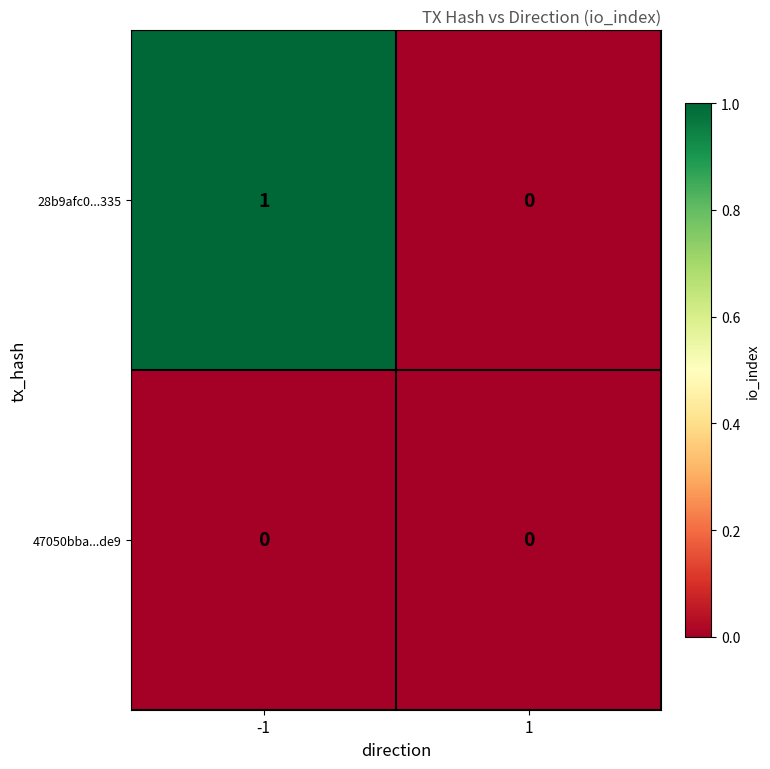

Count the number of data series in this chart.

2